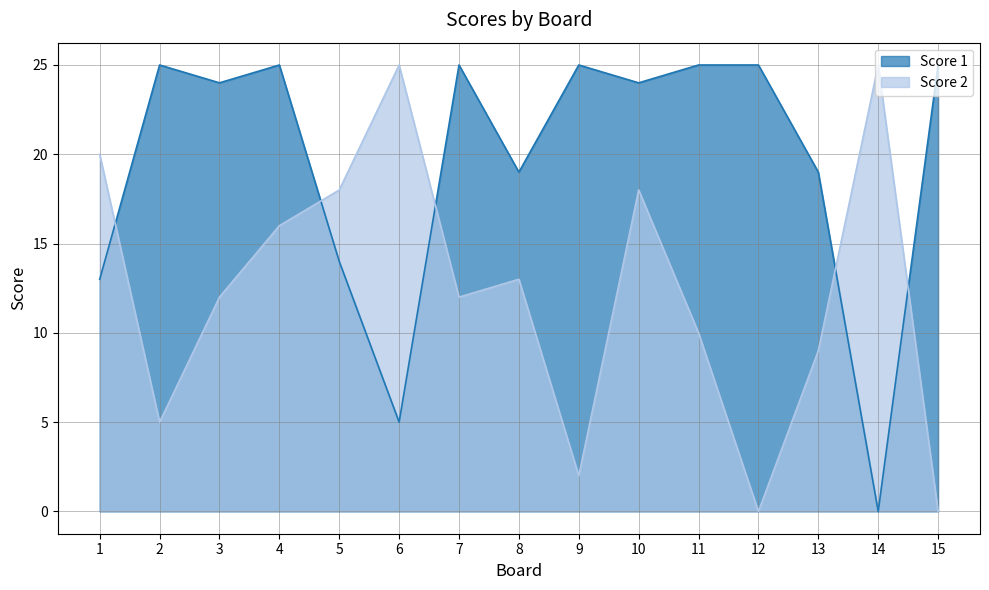

Between which two adjacent categories do Score 1 and Score 2 first intersect?

1 and 2